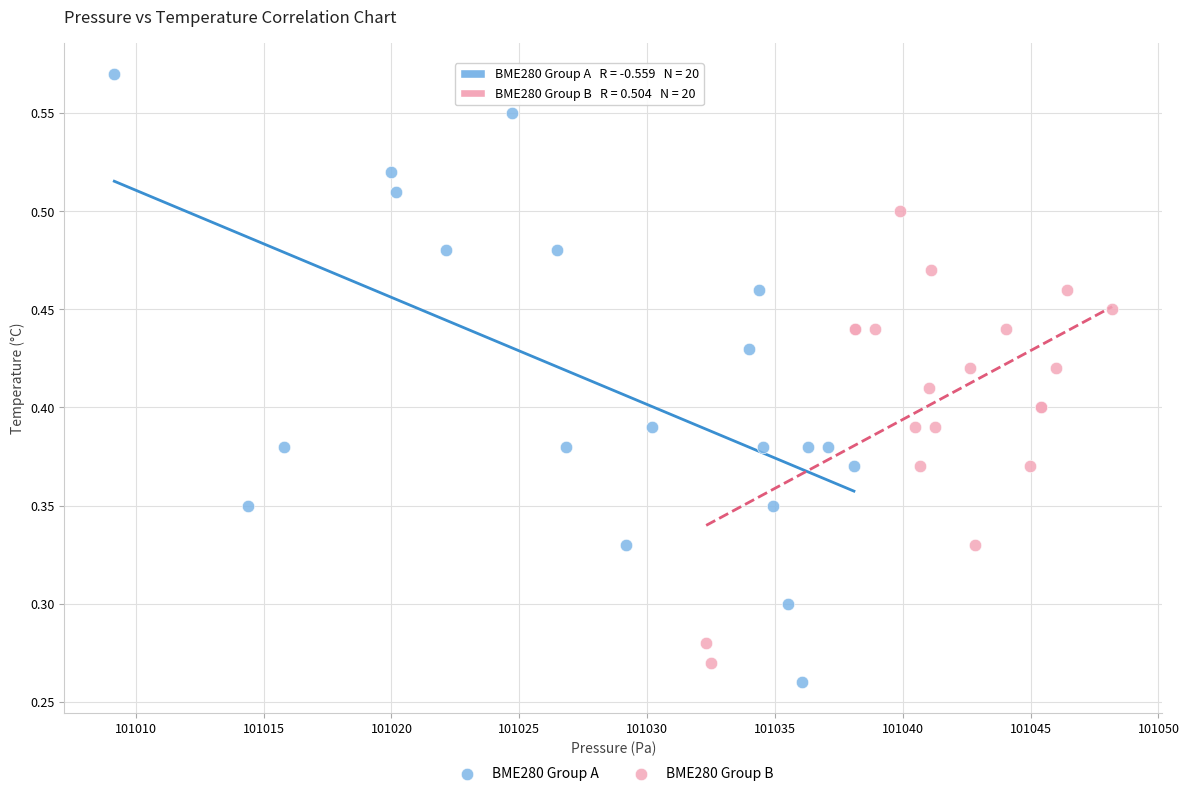

Which series has the widest spread of Y values?

BME280 Group A